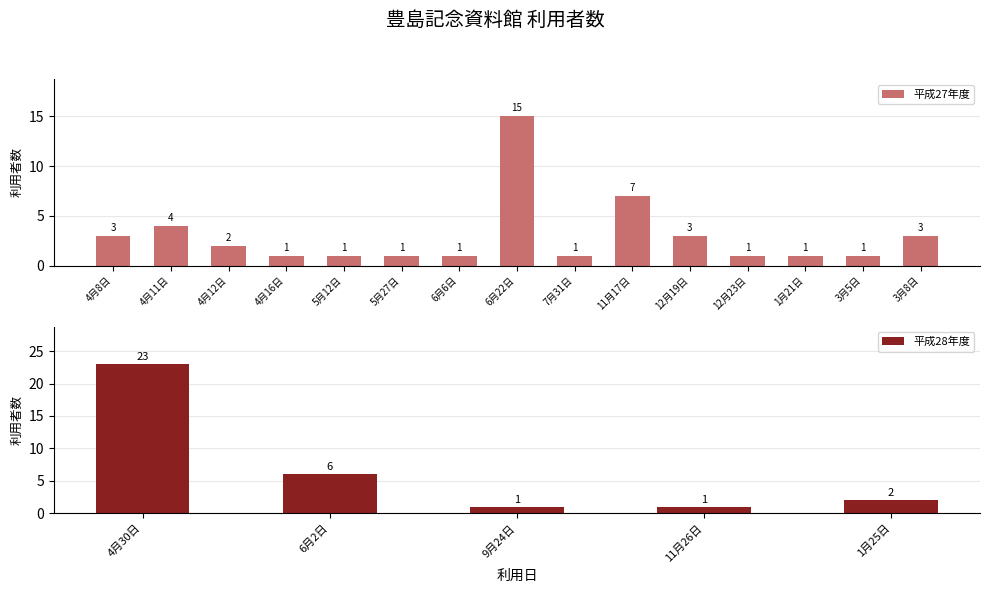

What is the label of the 15th bar from the right?

4月8日